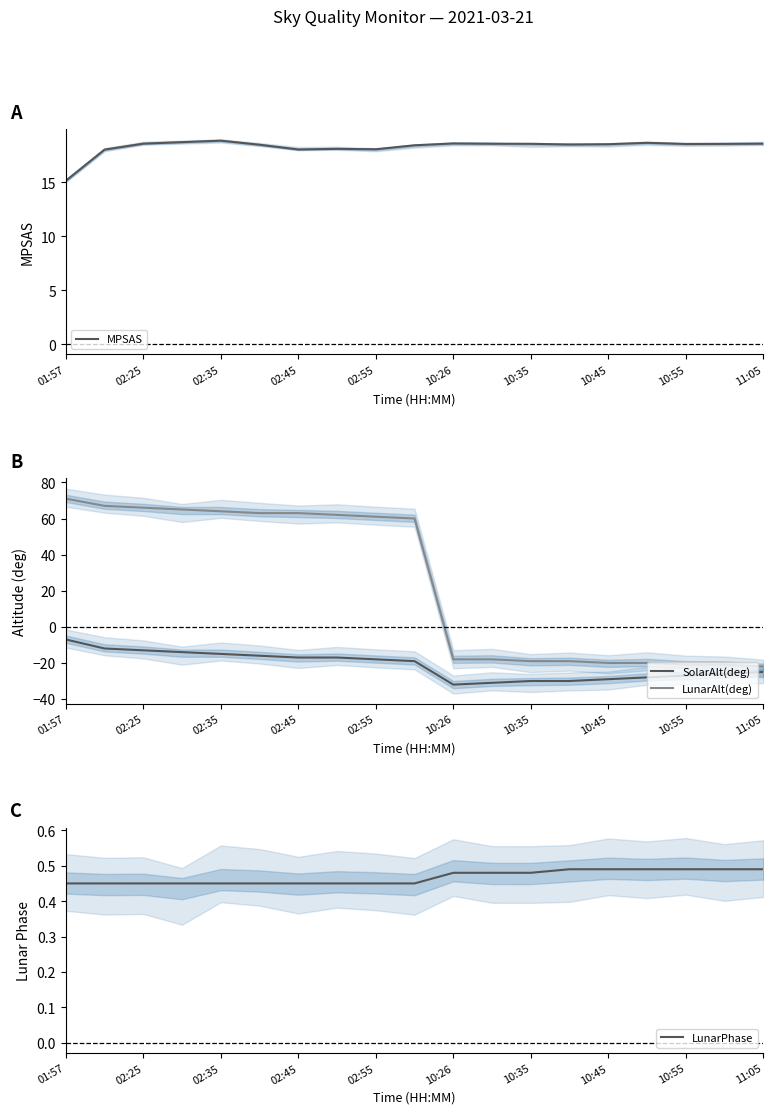

At which label does SolarAlt(deg) reach its peak?

01:57